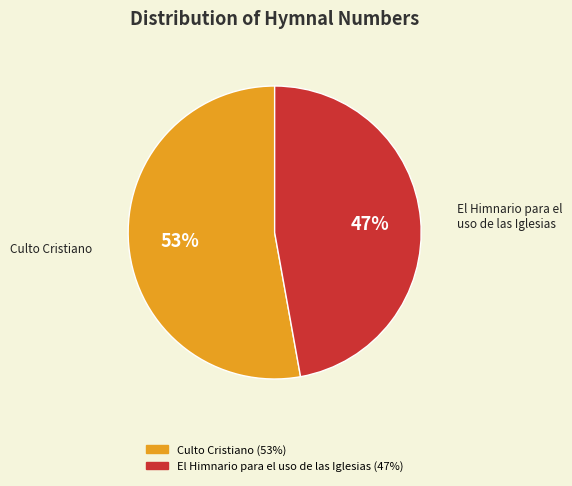

Rank the categories by value from highest to lowest.

Culto Cristiano, El Himnario para el uso de las Iglesias